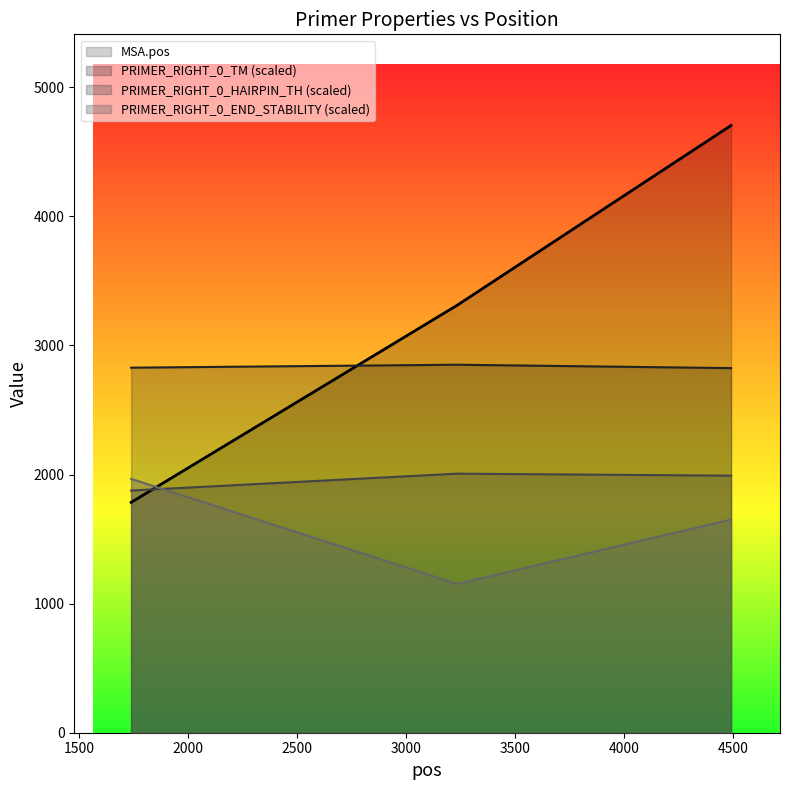

At which category does the chart reach its peak across all series?

4491